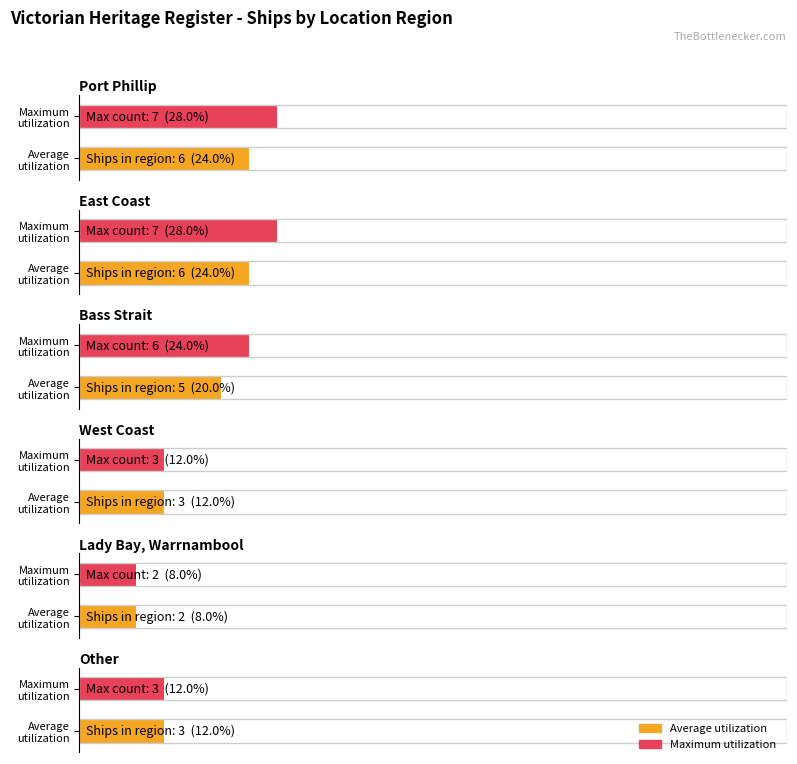

What is the difference between the values at Bass Strait and West Coast?

2